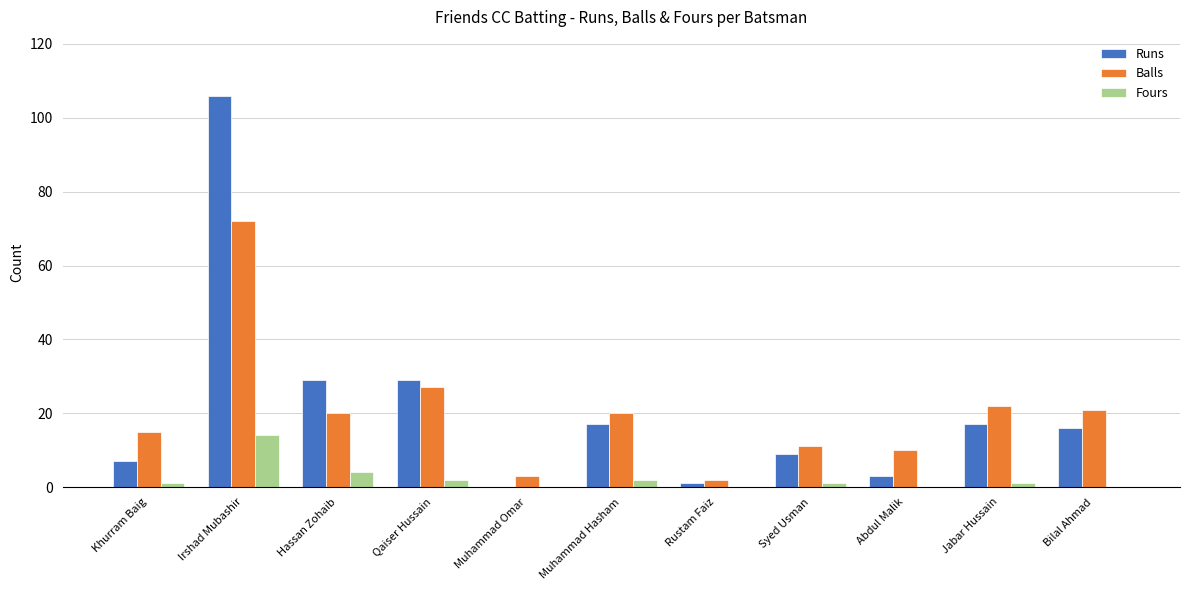

What is the sum of all Balls values?

223